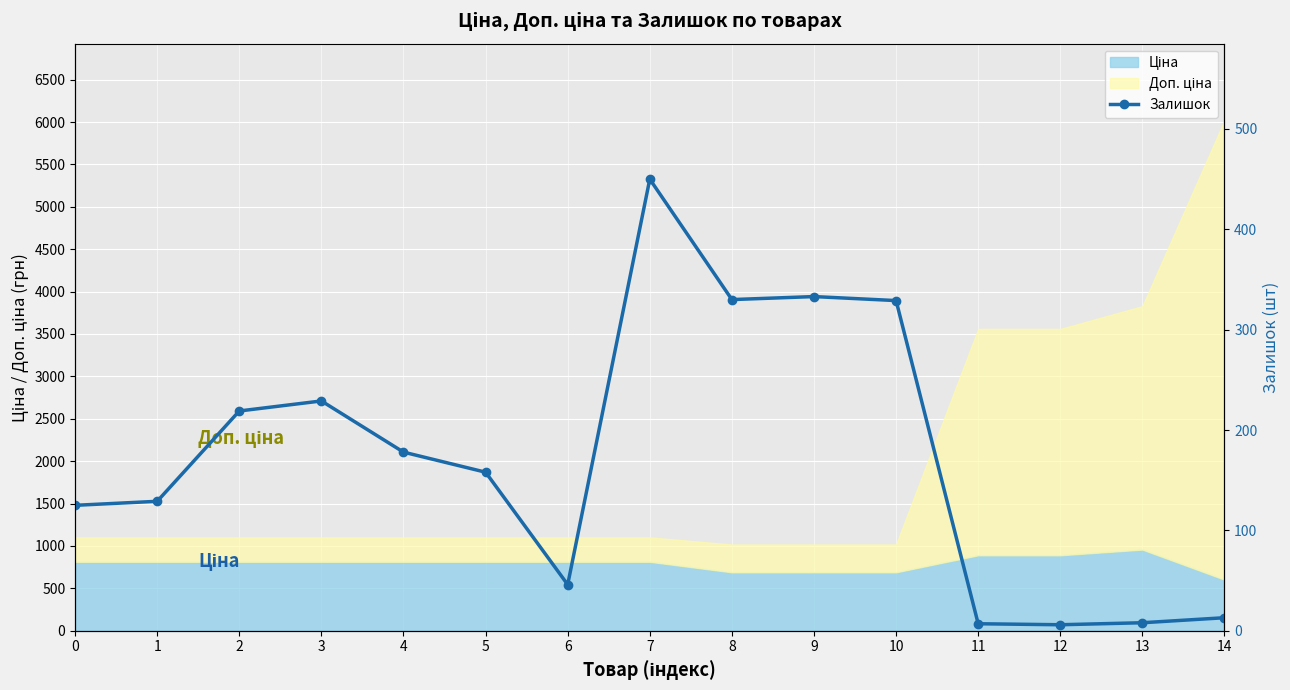

How many interior local valleys (lower than both neighbors) does the data have?

3